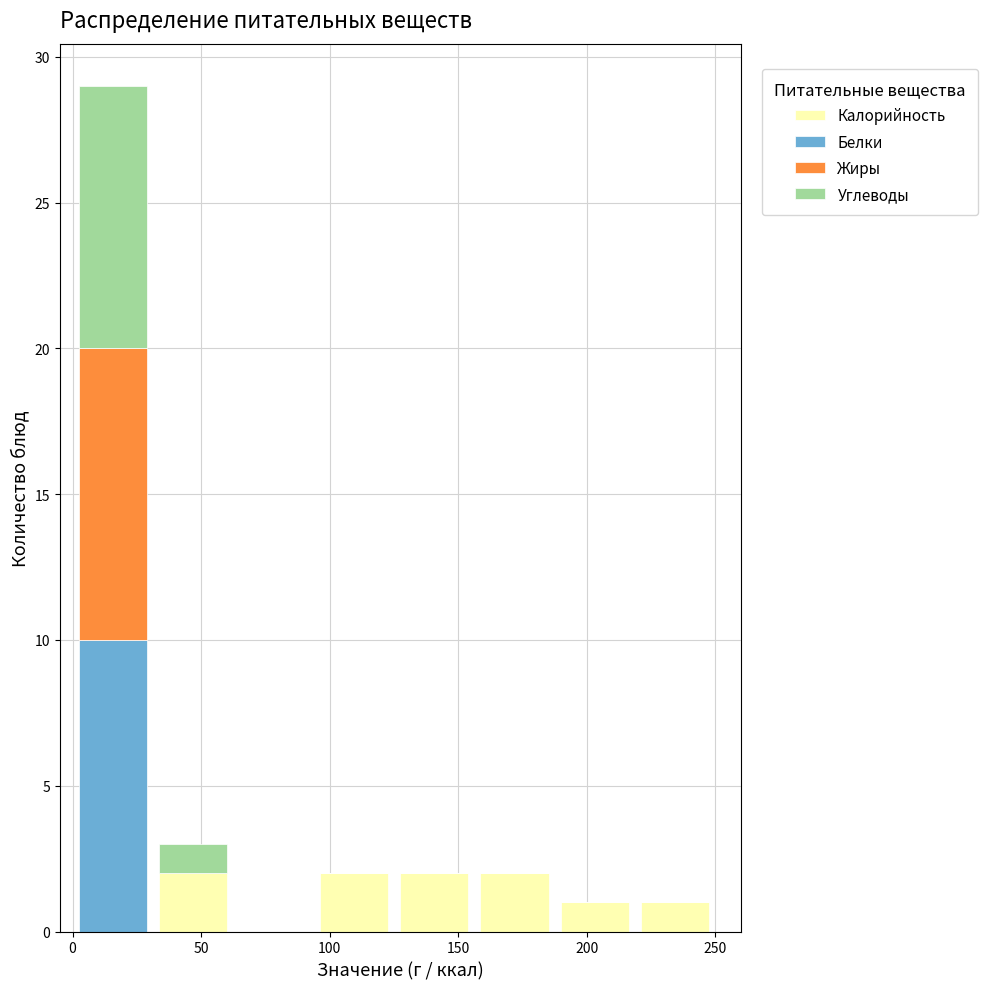

Which range on the x-axis has the tallest stacked bar (by total height)?

0 to 30